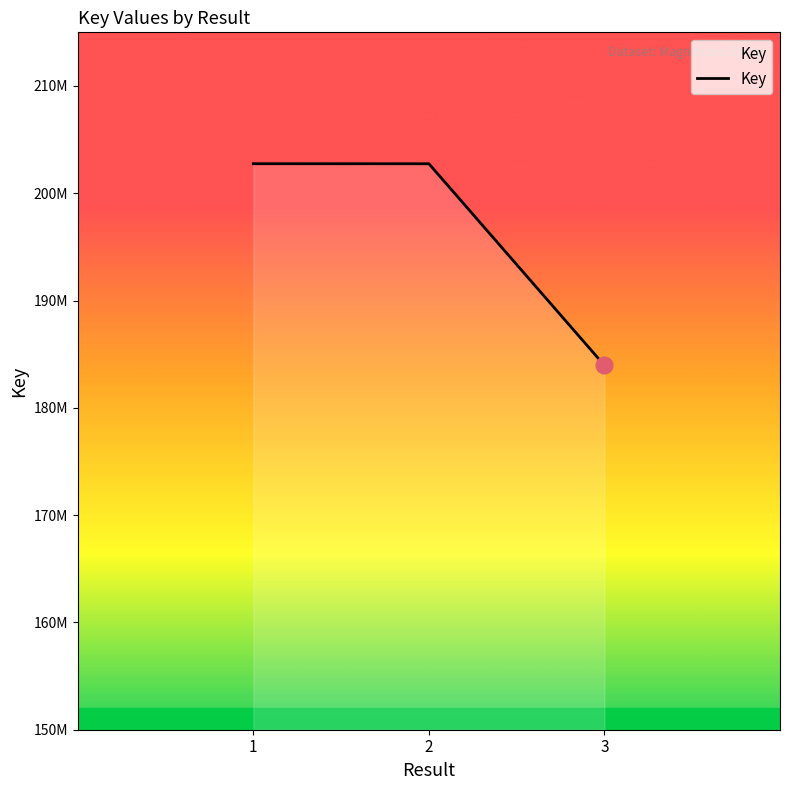

Does the chart display data point markers on the line(s)?

No